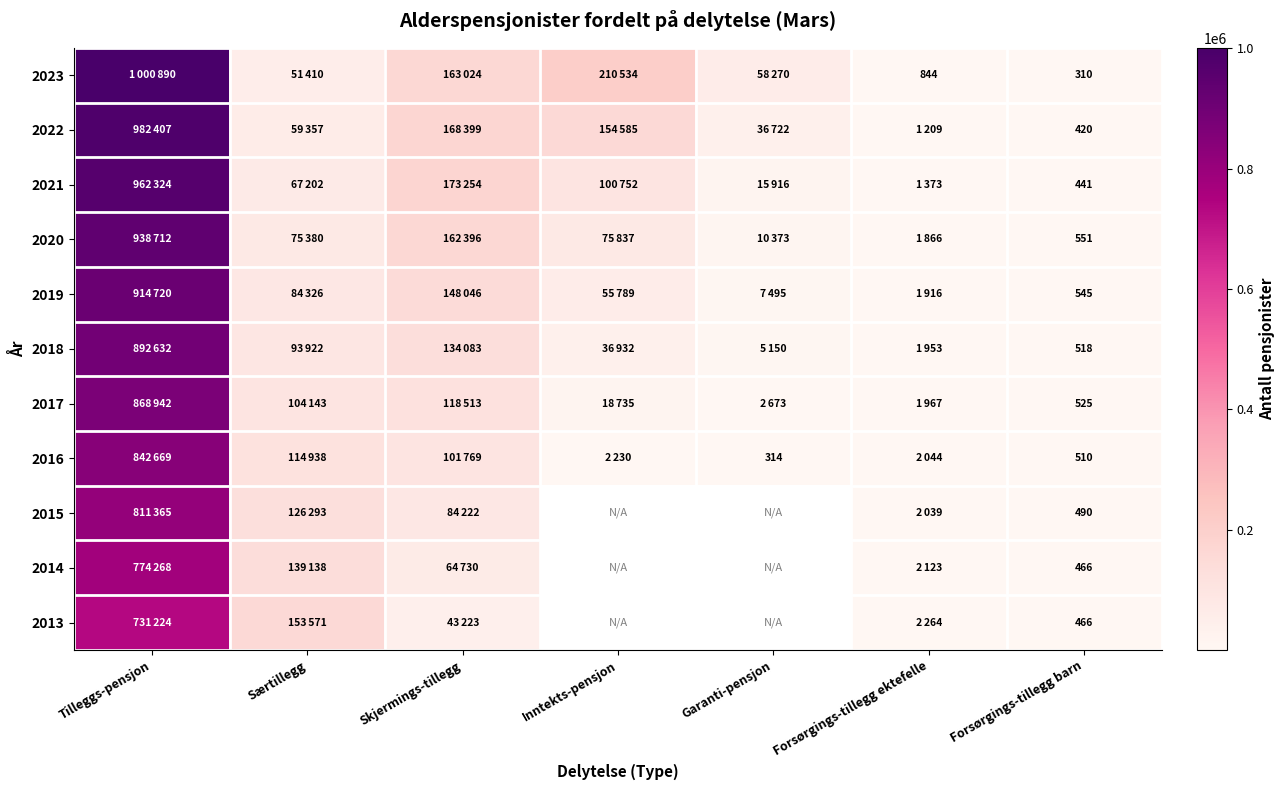

True or false: 2017 has a value of 525 at Forsørgings-tillegg barn.

True